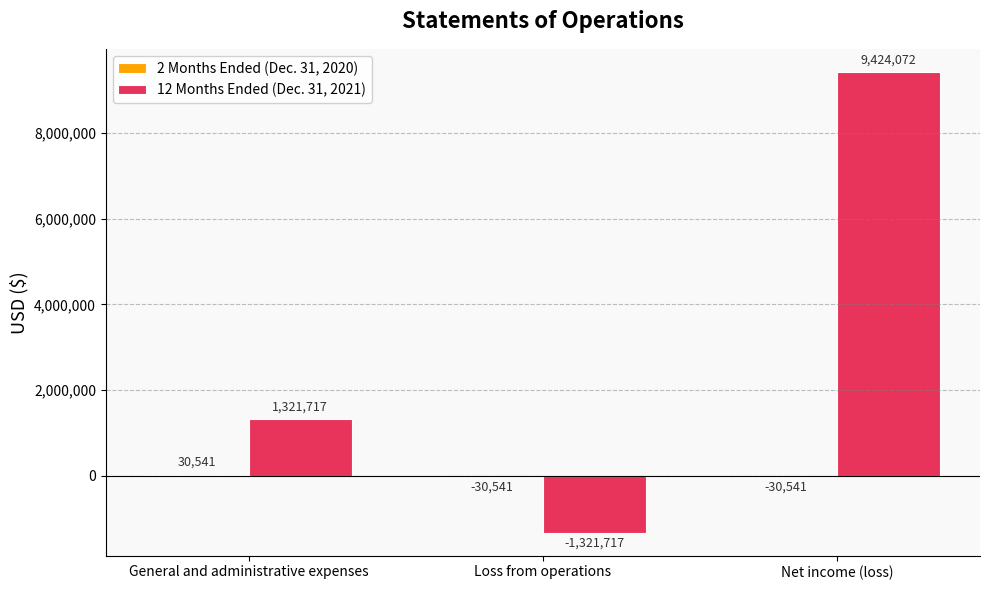

What is the average value of the 12 Months Ended (Dec. 31, 2021) series?

3141357